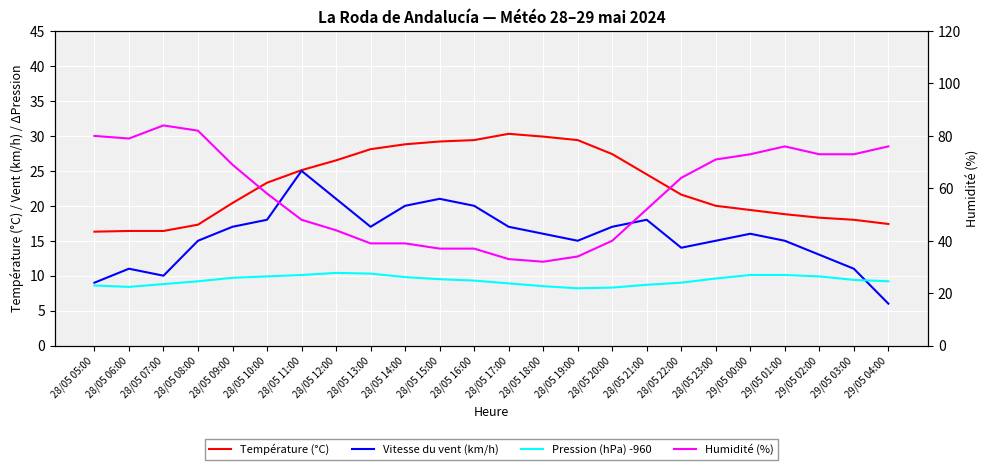

What is the smallest value displayed?

6.0